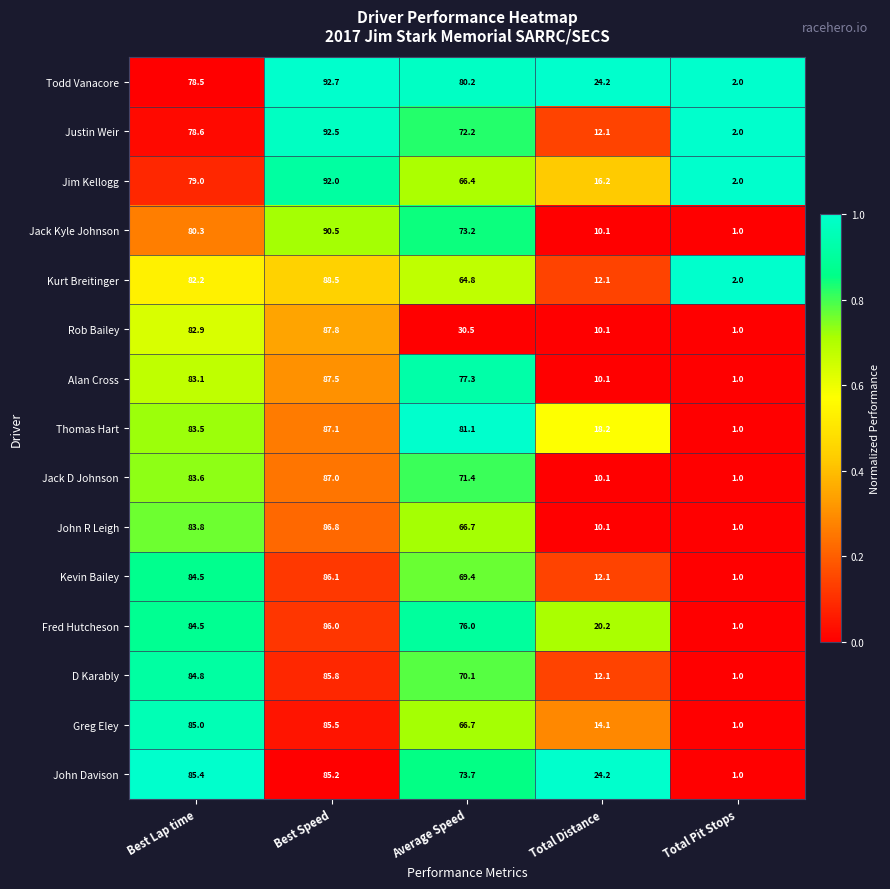

Which series changed the most between Best Lap time and Average Speed?

Rob Bailey